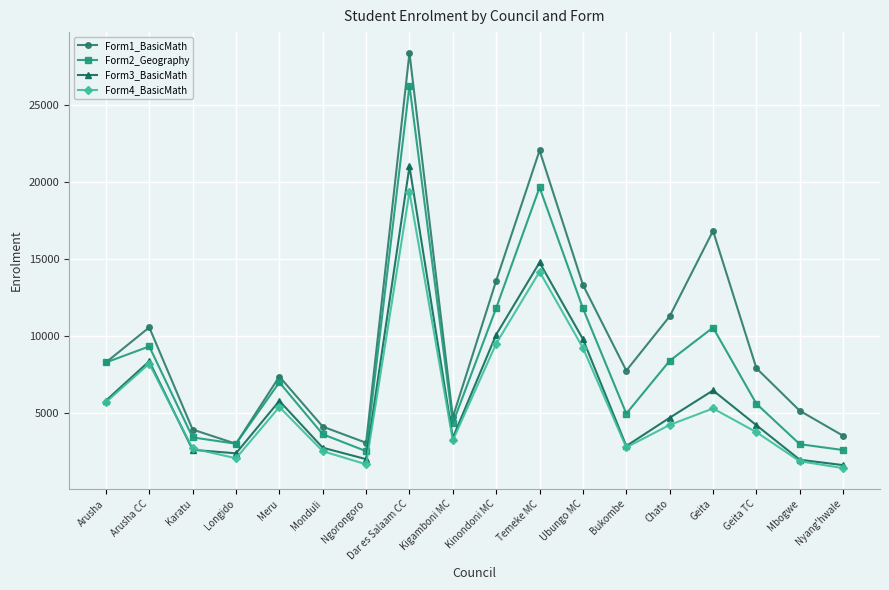

Where is Form2_Geography nearest to the value 14407?

Kinondoni MC